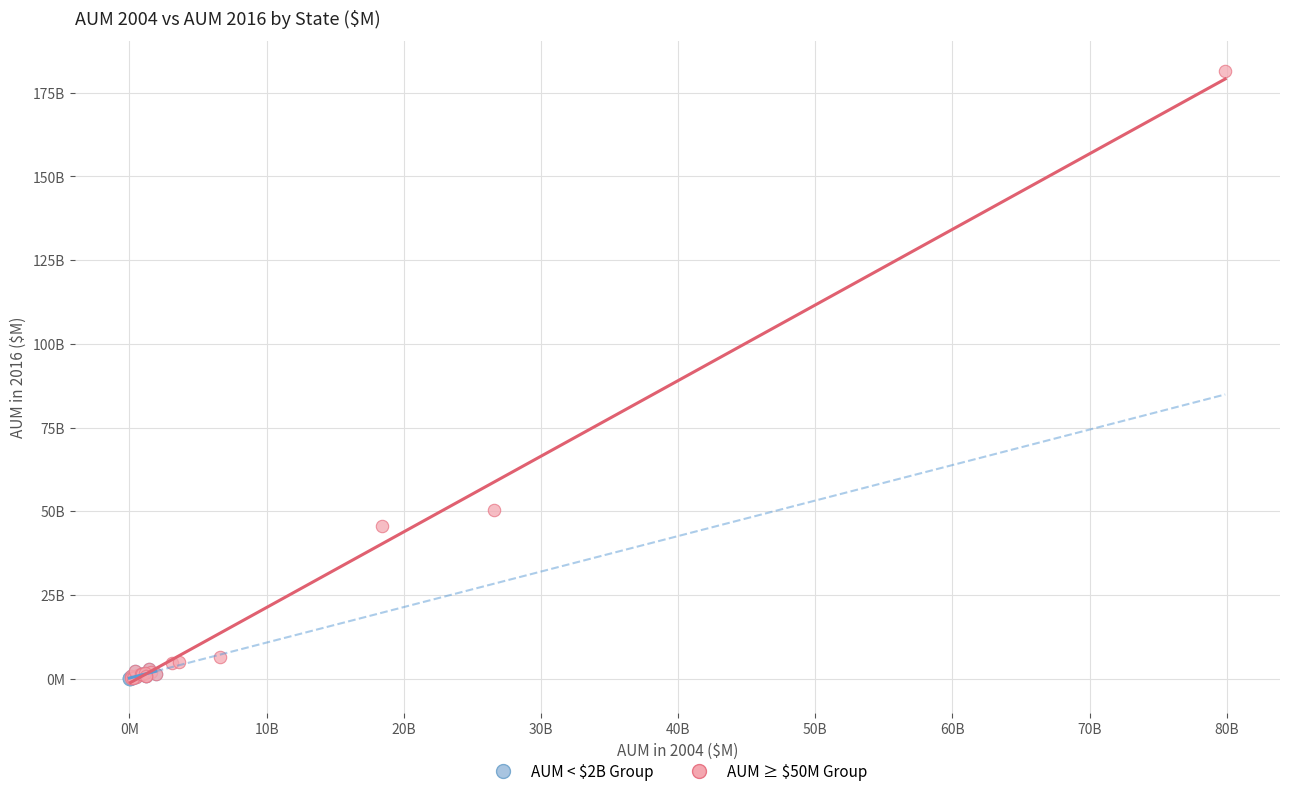

Which series has the largest Y range (max minus min)?

AUM ≥ $50M Group